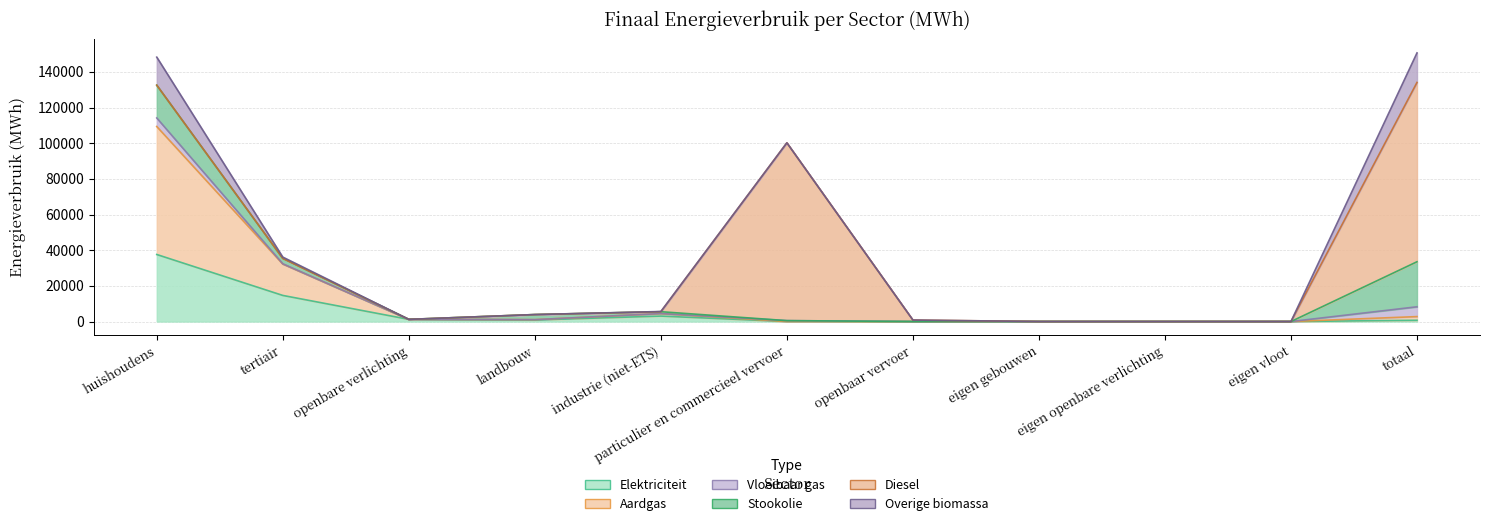

What are all the series names shown in the legend?

Elektriciteit, Aardgas, Vloeibaar gas, Stookolie, Diesel, Overige biomassa